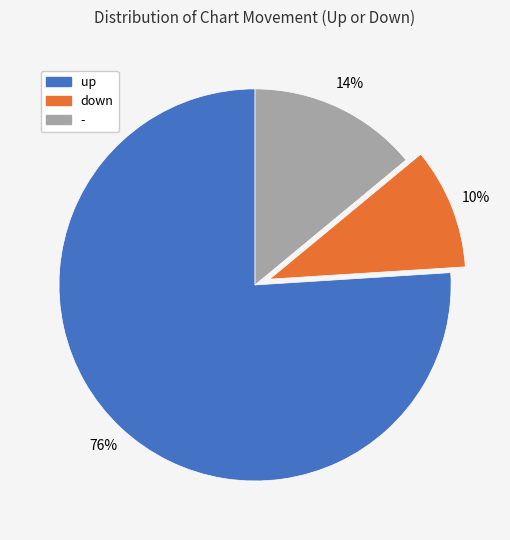

Is the sum of - and down greater than half?

No